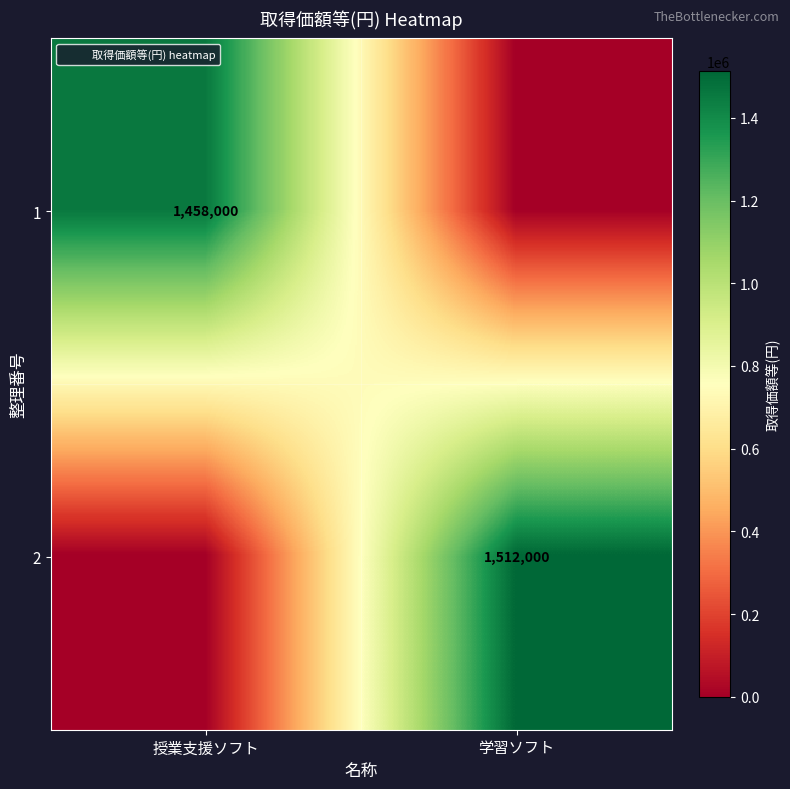

List the labels in order of 2 value, smallest first.

授業支援ソフト, 学習ソフト